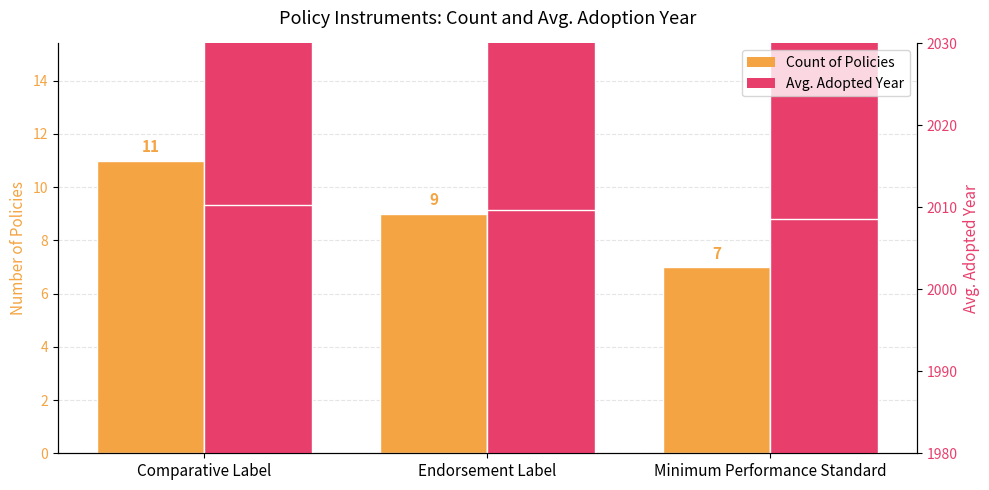

How many series are shown in this chart?

2